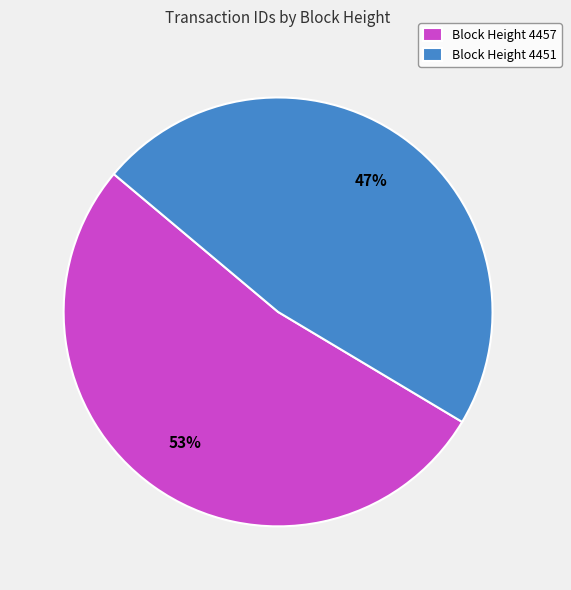

To the nearest percent, what portion does Block Height 4457 represent?

53%